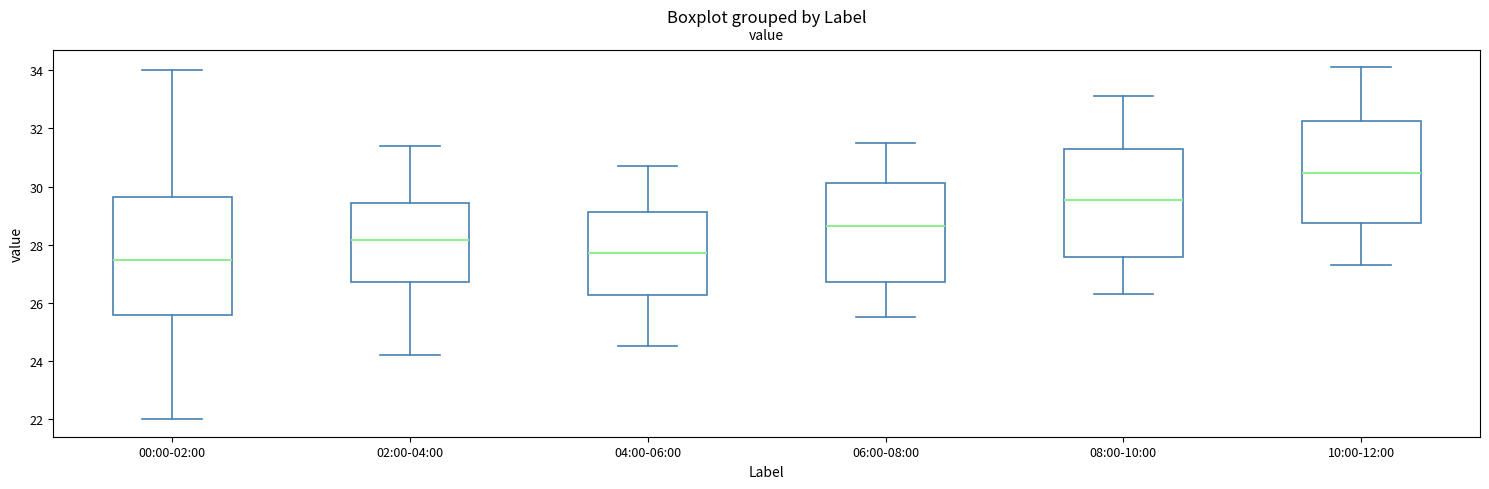

Which box has the highest median line?

10:00-12:00